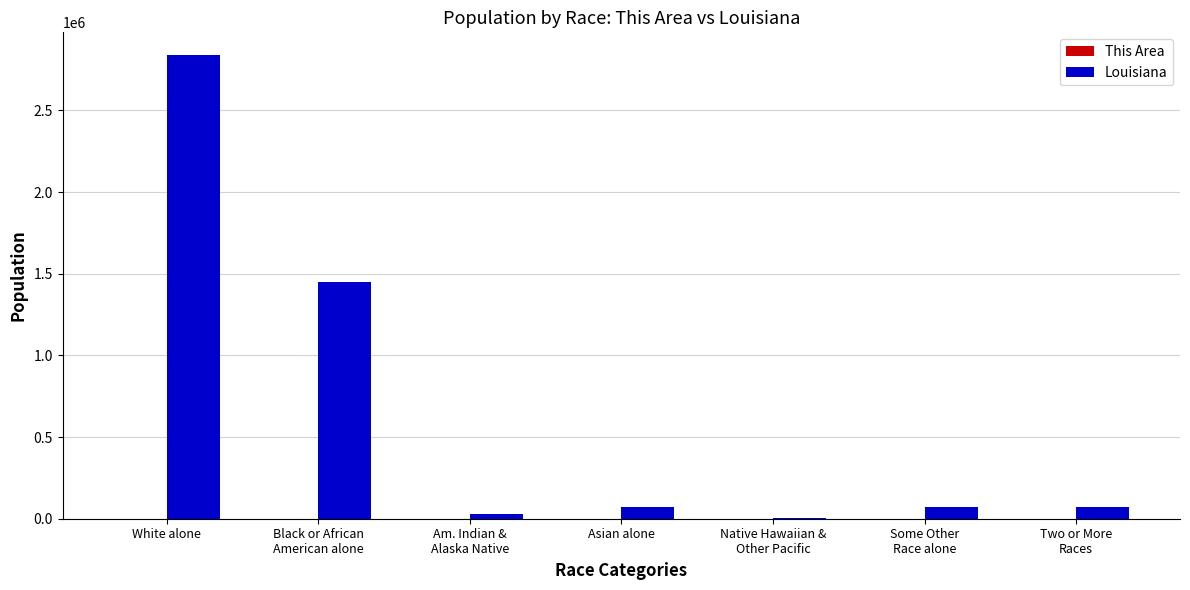

What is the highest value of the Louisiana series?

2836192